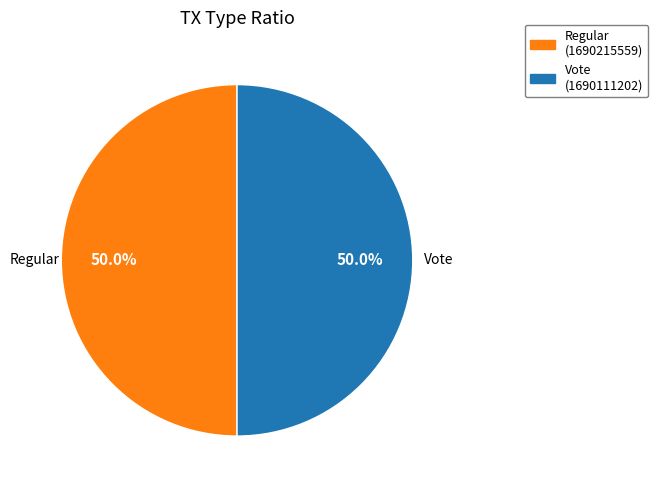

Approximately how many times larger is the value at Regular compared to Vote?

1.0